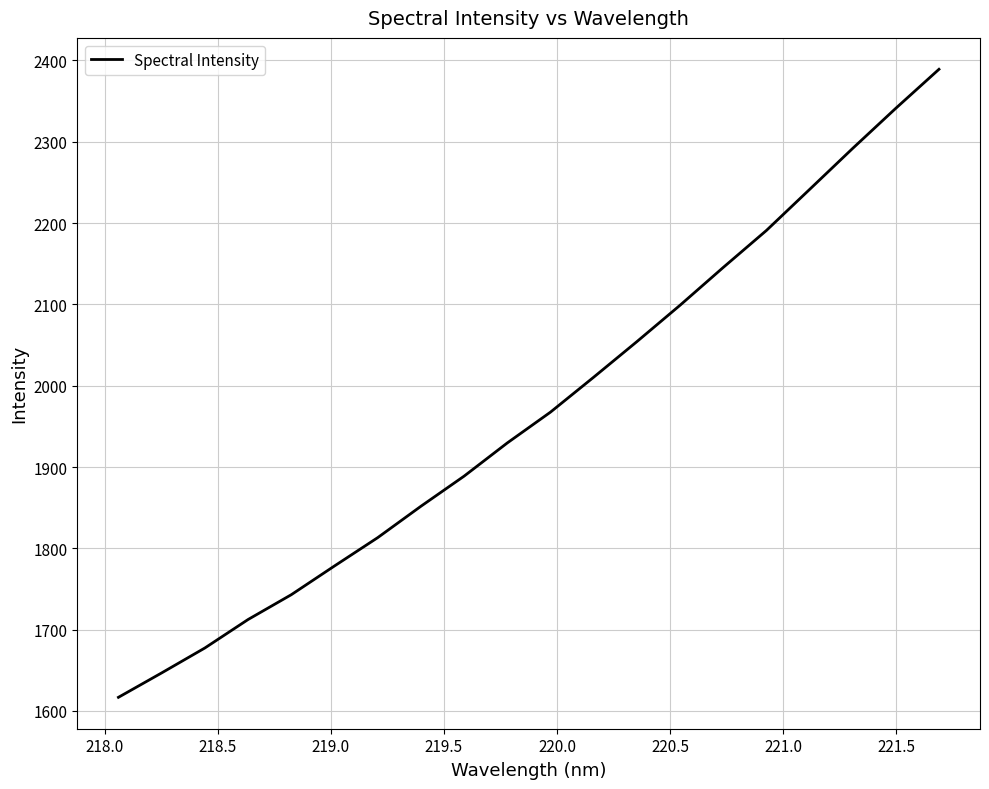

What is the average value?

1969.5